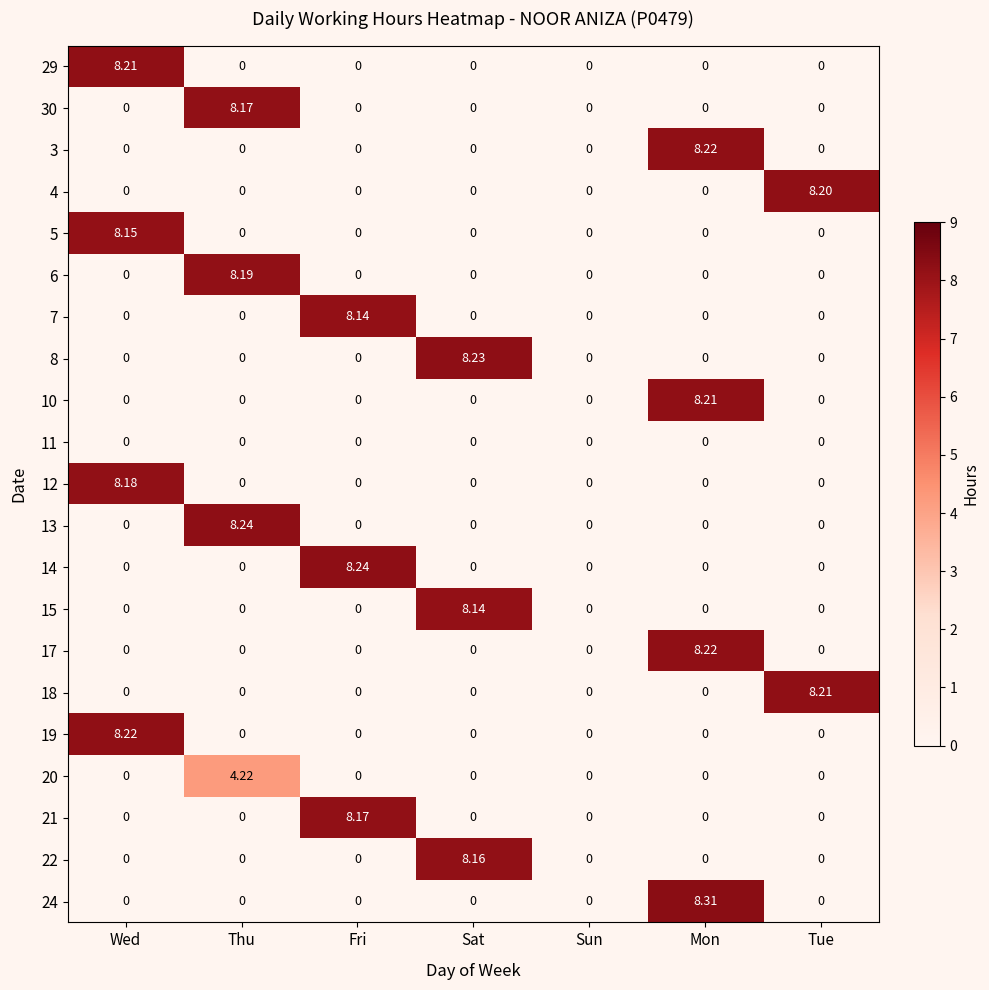

At which label does 6 reach its peak?

Thu